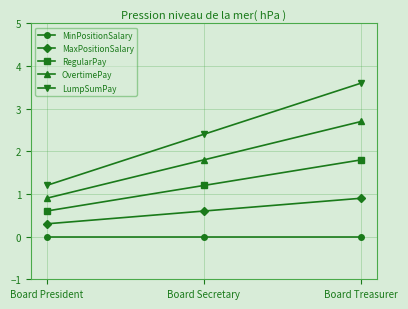

Which series has the largest range (max minus min)?

LumpSumPay